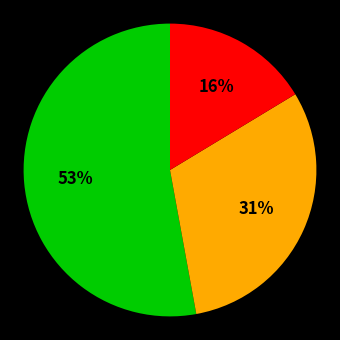

To the nearest percent, what is the difference between the largest and smallest slice percentages?

37%